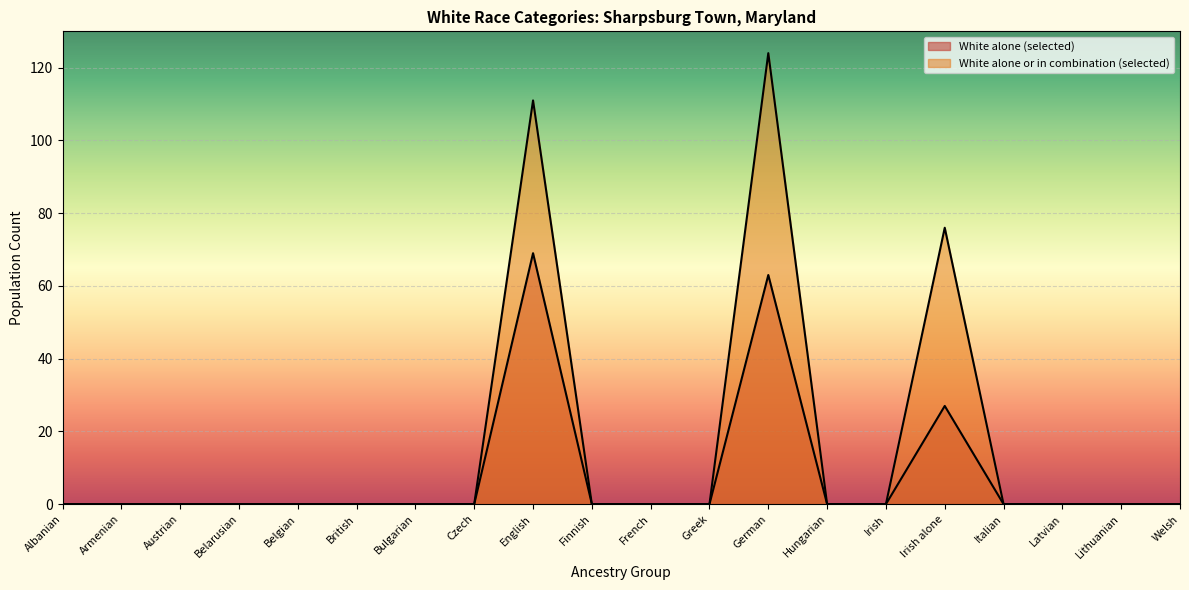

True or false: White alone or in combination (selected) and White alone (selected) intersect in this chart.

False